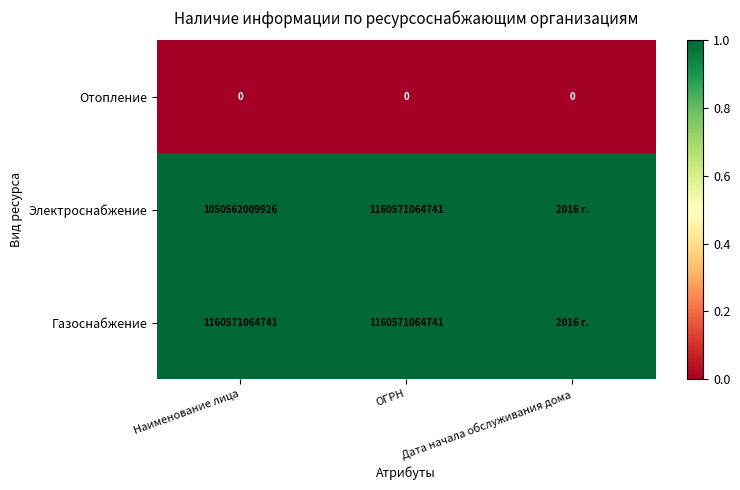

Rank the series at Наименование лица from lowest to highest value.

Отопление, Электроснабжение, Газоснабжение